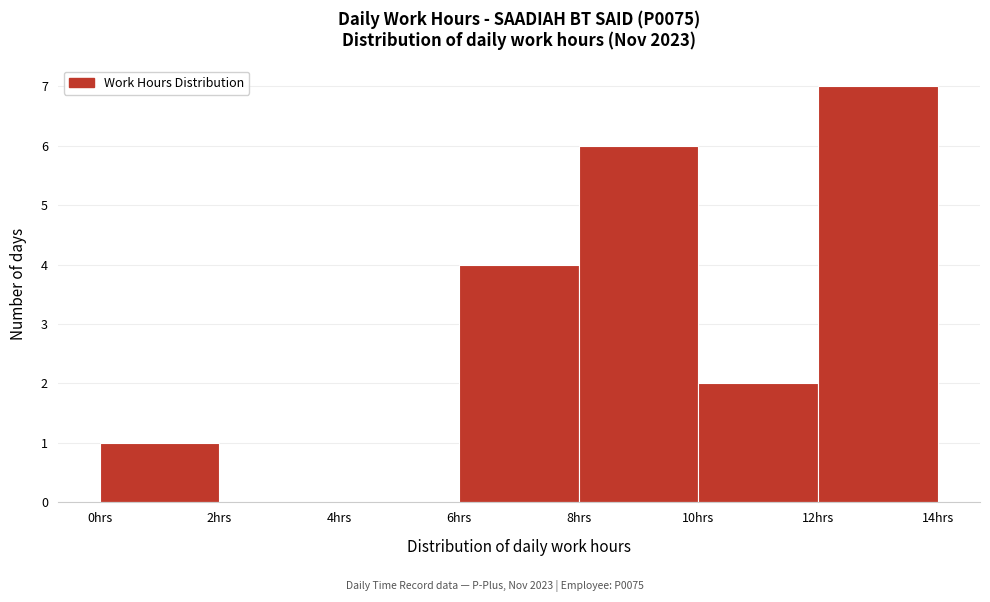

Which range on the x-axis has the tallest bar?

12 to 14